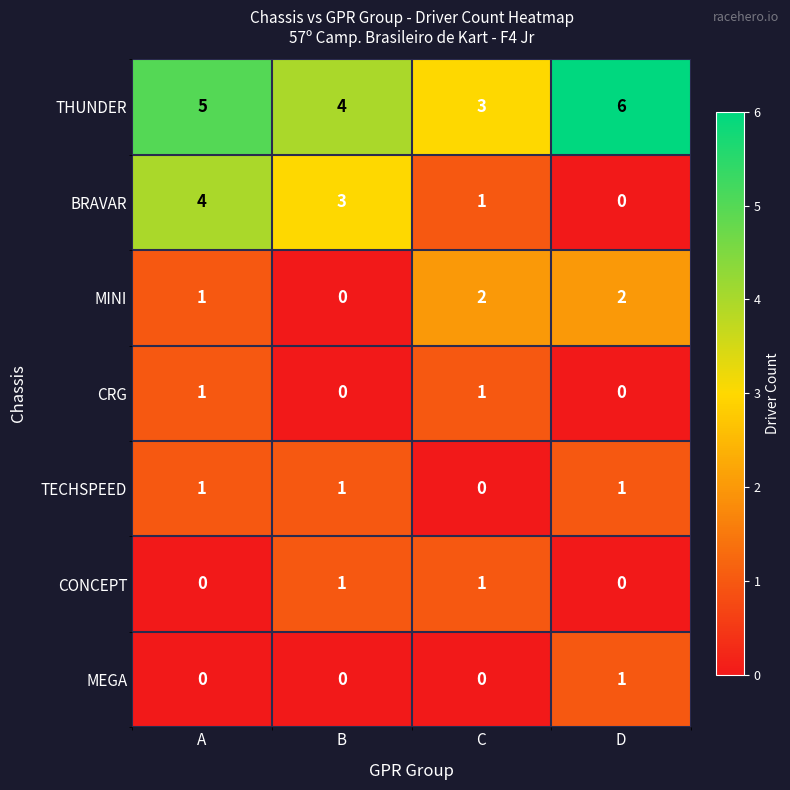

Count the MINI values in the range 1 to 2.

3